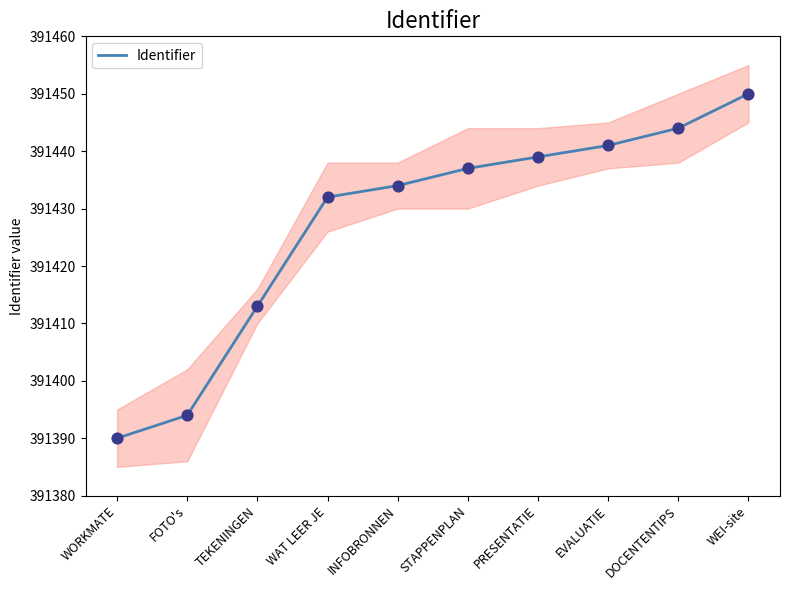

Which has a higher value, INFOBRONNEN or PRESENTATIE?

PRESENTATIE